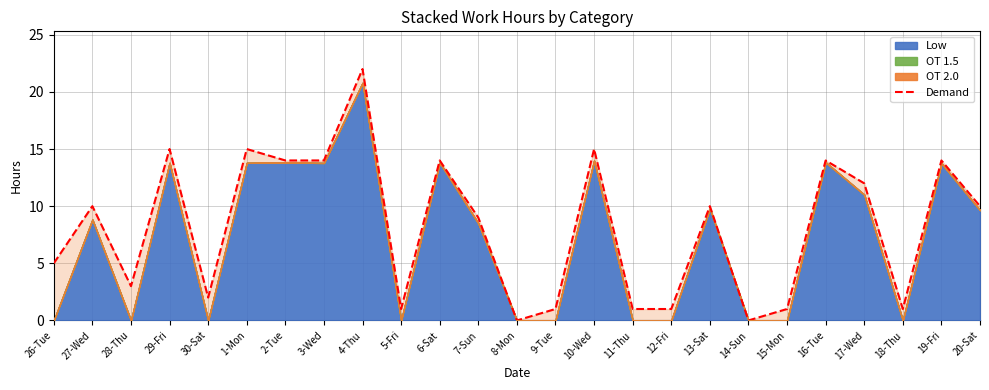

Rank the categories by value from highest to lowest.

4-Thu, 29-Fri, 1-Mon, 10-Wed, 2-Tue, 3-Wed, 6-Sat, 16-Tue, 19-Fri, 17-Wed, 27-Wed, 13-Sat, 20-Sat, 7-Sun, 26-Tue, 28-Thu, 30-Sat, 5-Fri, 9-Tue, 11-Thu, 12-Fri, 15-Mon, 18-Thu, 8-Mon, 14-Sun